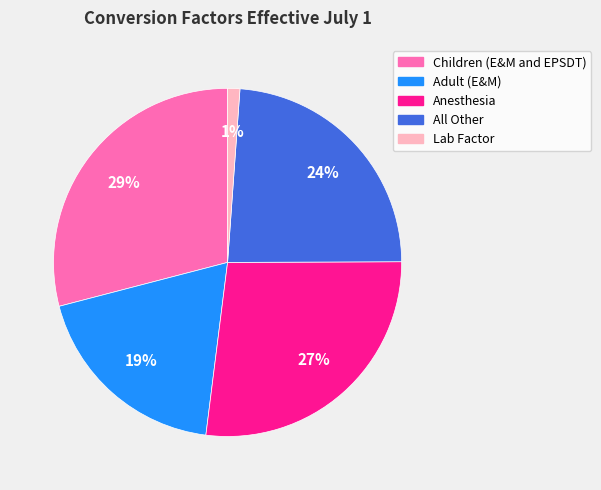

How many slices are in this pie chart?

5